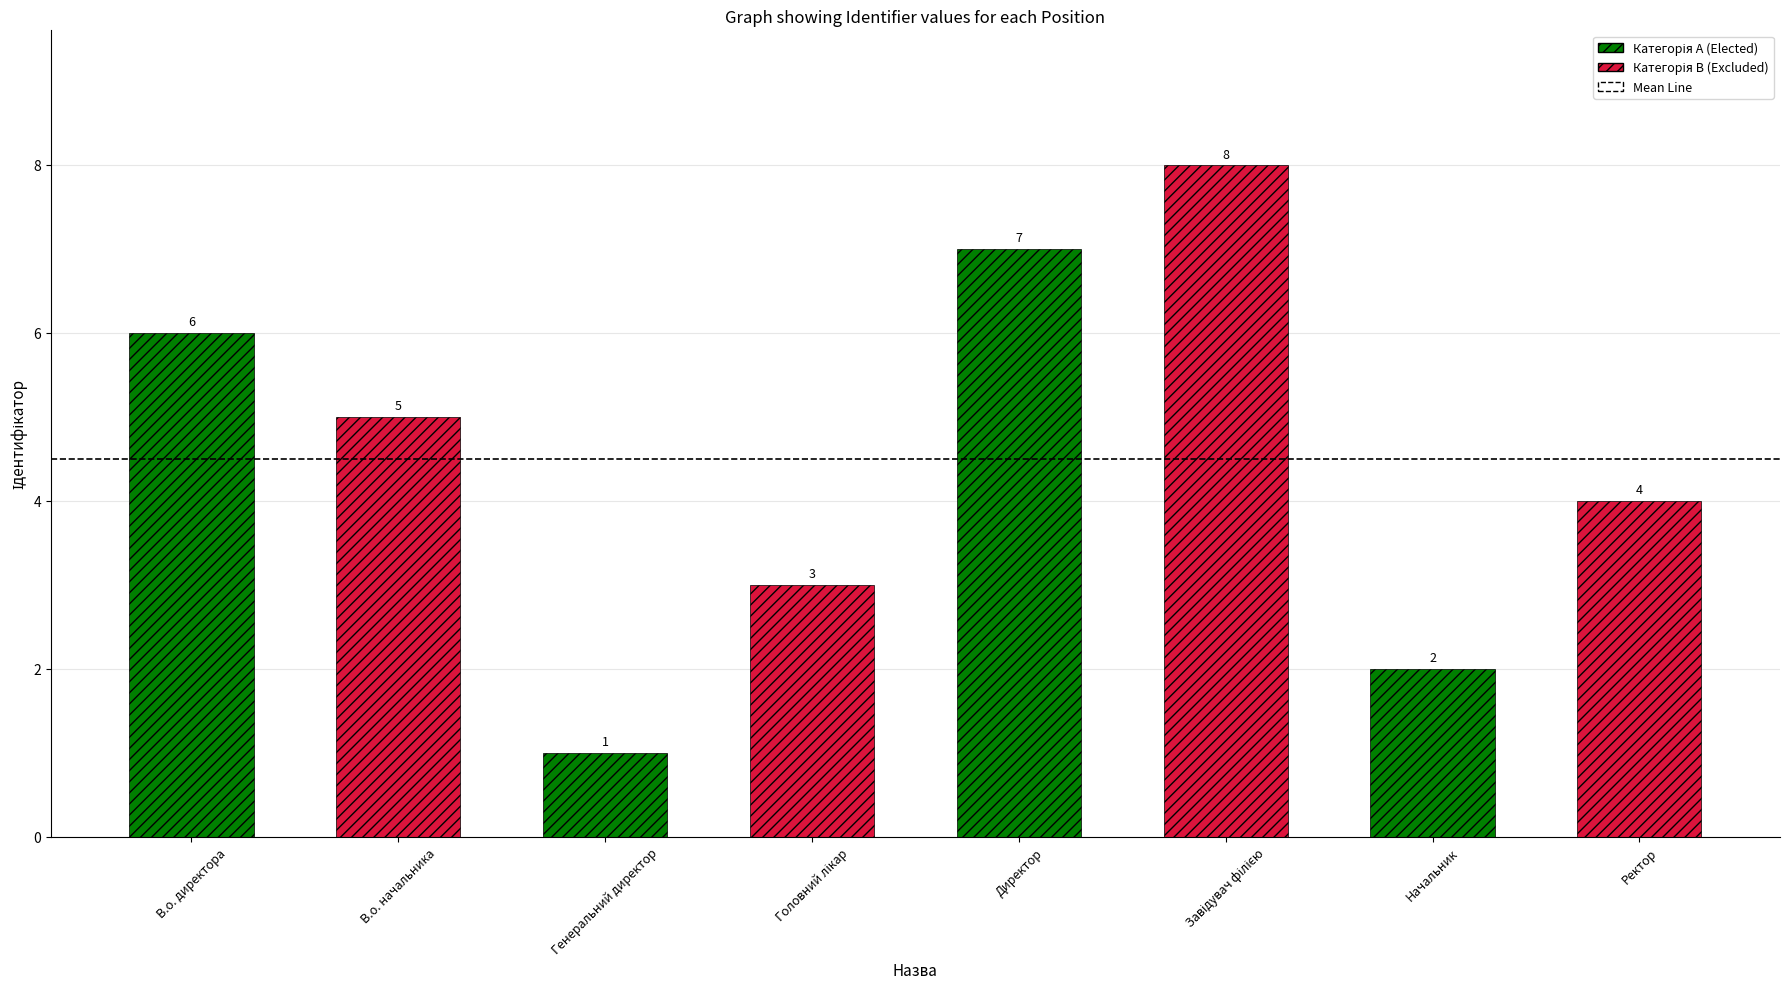

List the labels in order of value, smallest first.

Генеральний директор, Начальник, Головний лікар, Ректор, В.о. начальника, В.о. директора, Директор, Завідувач філією